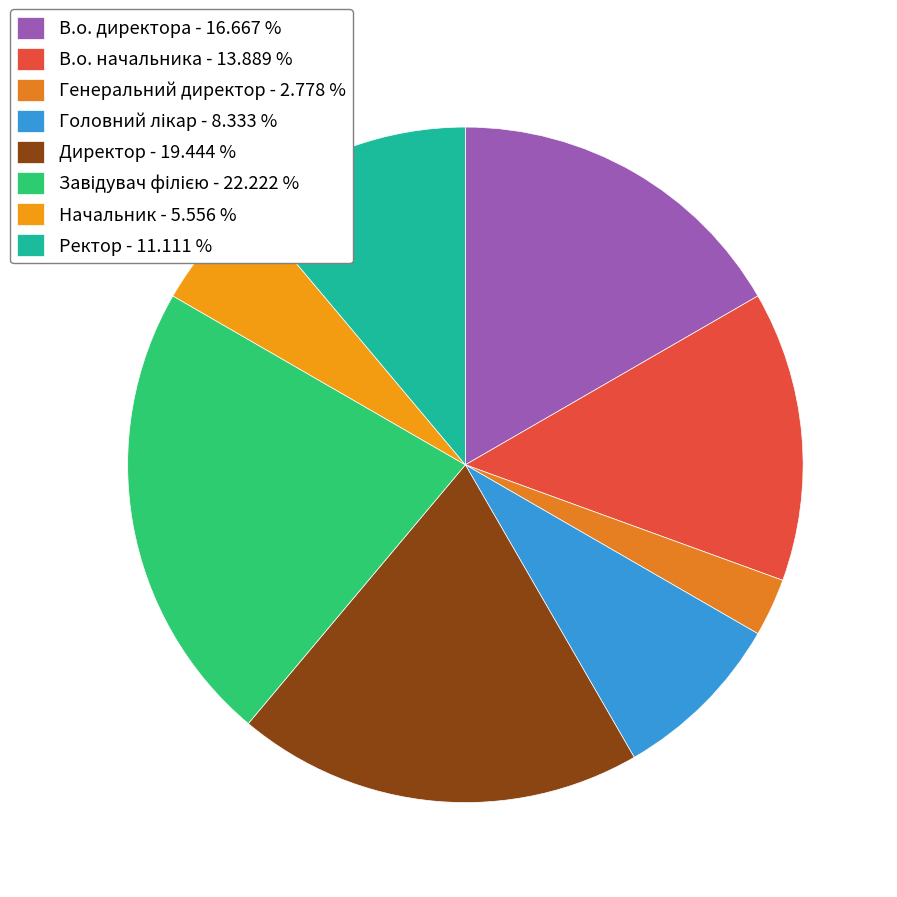

Is Головний лікар the majority of the pie?

No